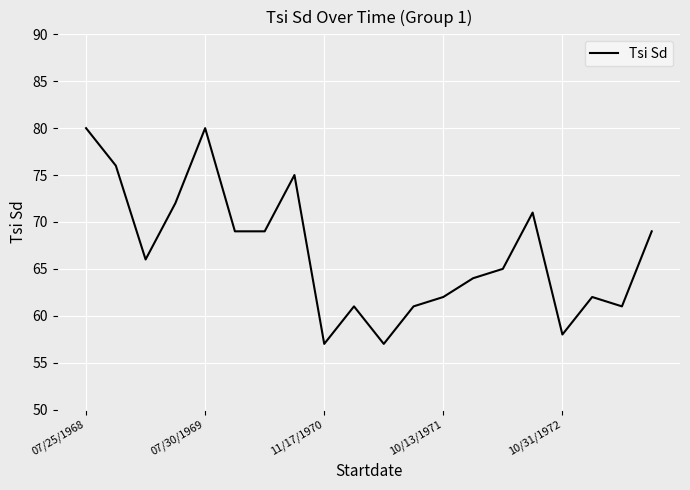

What is the maximum value shown in the chart?

80